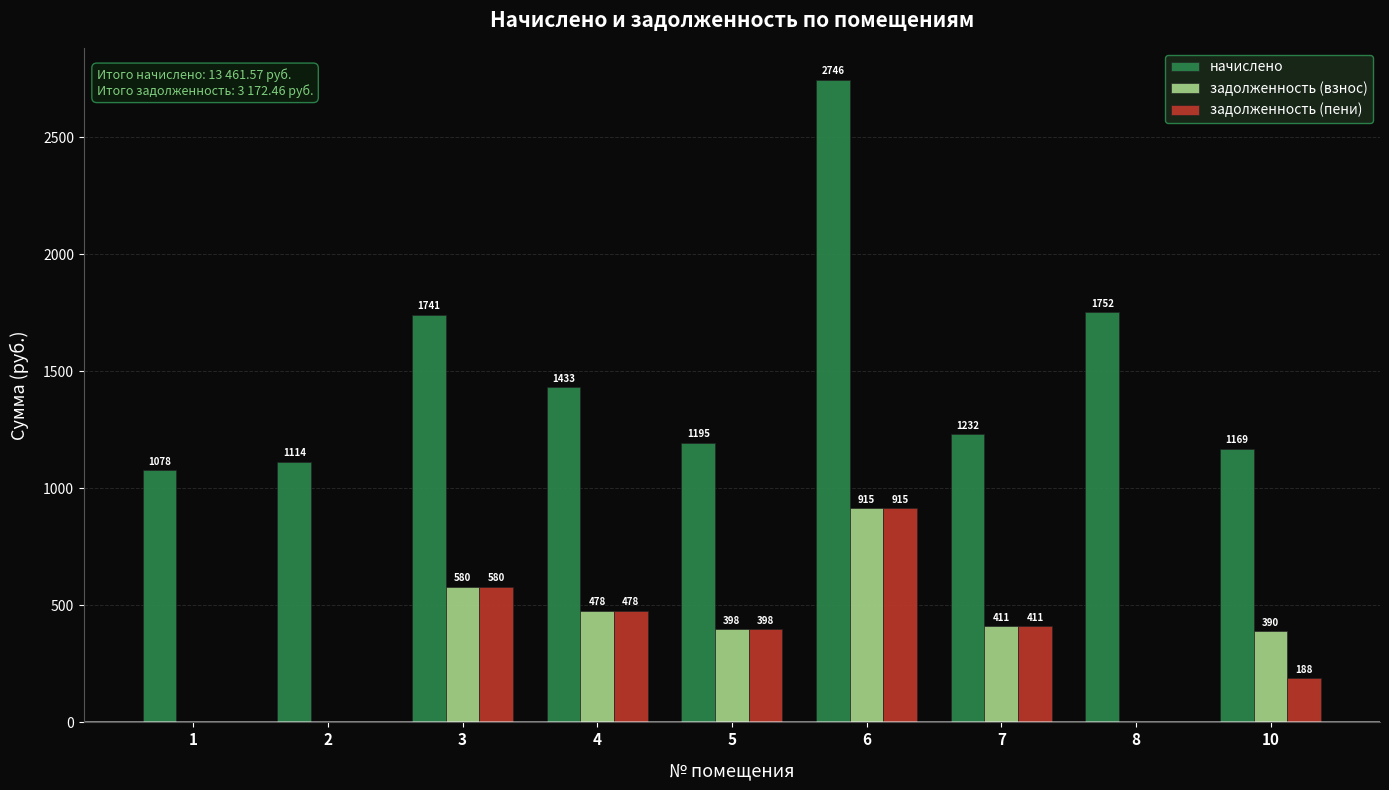

True or false: задолженность (взнос) has a value of 915.3 at 6.

True